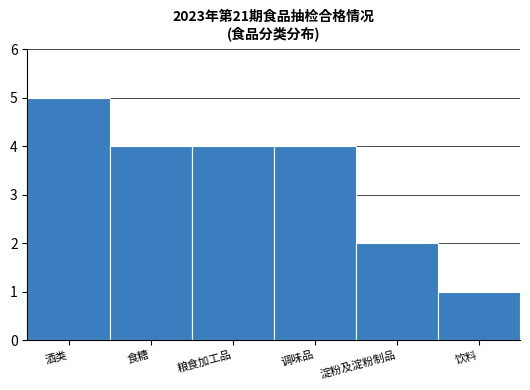

Reading right to left, list all the values displayed in this chart.

1	2	4	4	4	5